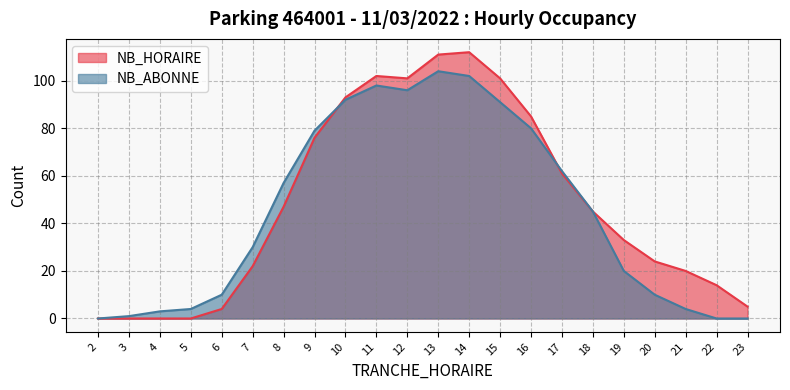

Which series has the largest total across all categories?

NB_HORAIRE